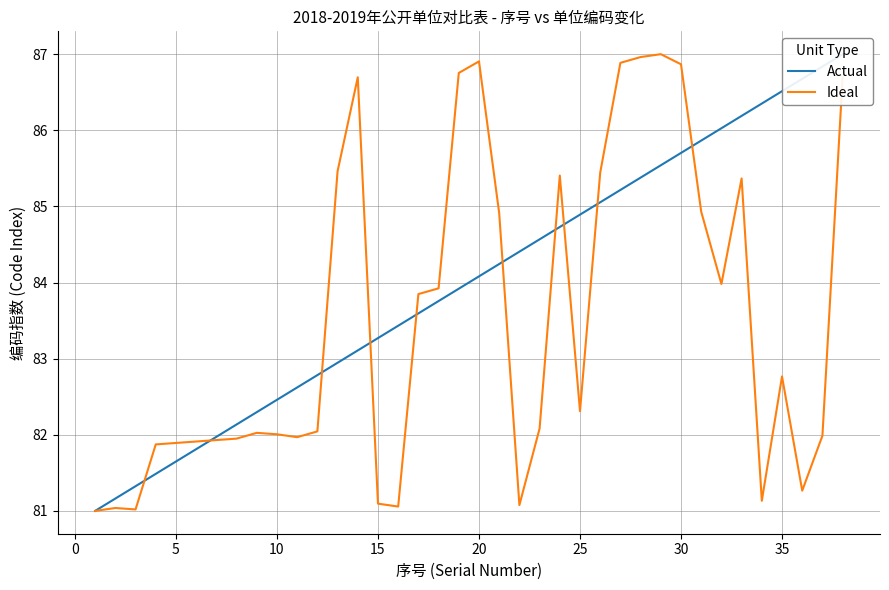

Reading left to right, what are all the values shown in this chart?

Actual: 81.0	81.2	81.3	81.5	81.6	81.8	82.0	82.1	82.3	82.5	82.6	82.8	82.9	83.1	83.3	83.4	83.6	83.8	83.9	84.1	84.2	84.4	84.6	84.7	84.9	85.1	85.2	85.4	85.5	85.7	85.9	86.0	86.2	86.4	86.5	86.7	86.8	87.0
Ideal: 81.0	81.0	81.0	81.9	81.9	81.9	81.9	81.9	82.0	82.0	82.0	82.0	85.5	86.7	81.1	81.1	83.8	83.9	86.8	86.9	84.9	81.1	82.1	85.4	82.3	85.4	86.9	87.0	87.0	86.9	84.9	84.0	85.4	81.1	82.8	81.3	82.0	86.7